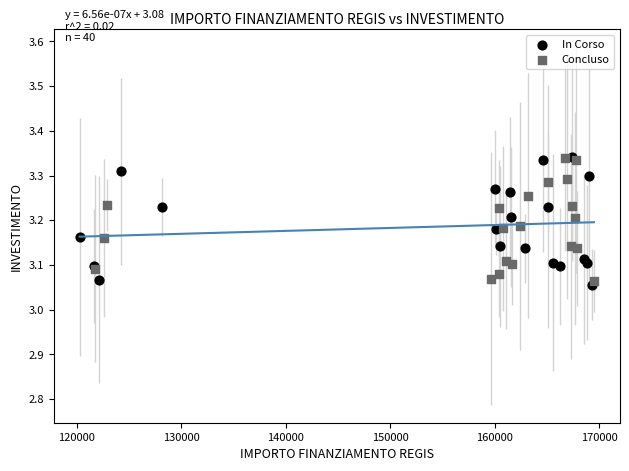

What are all the series names shown in the legend?

In Corso, Concluso